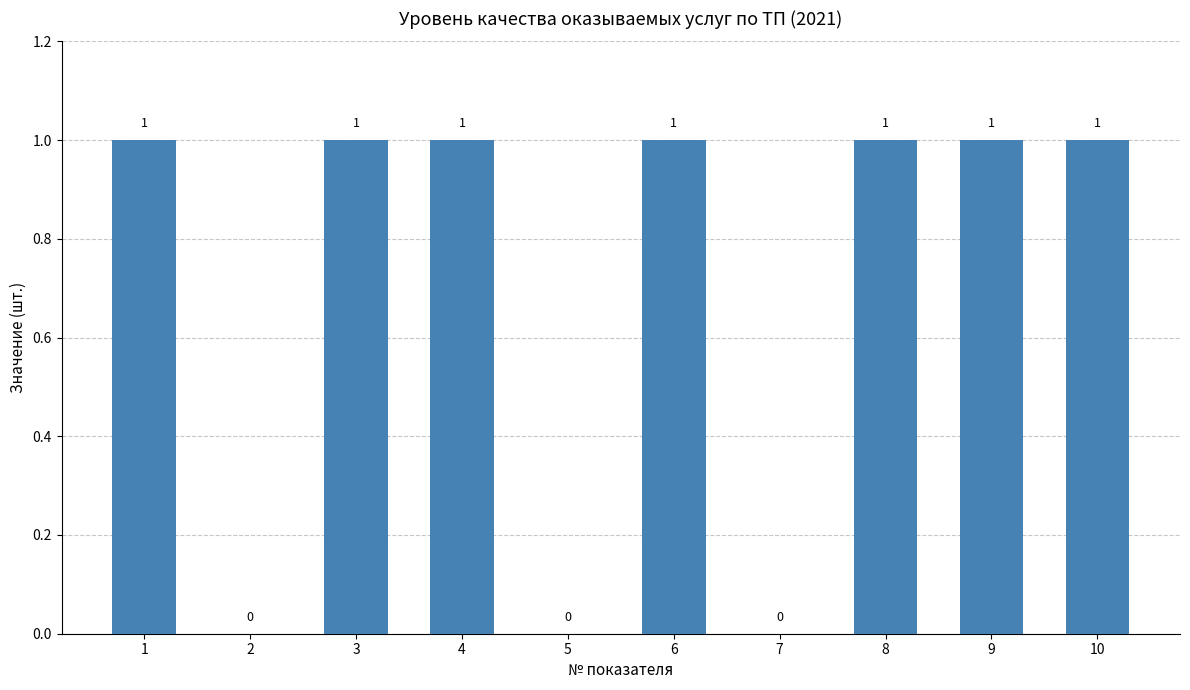

The chart shows a value of 0 at 1. True or false?

False